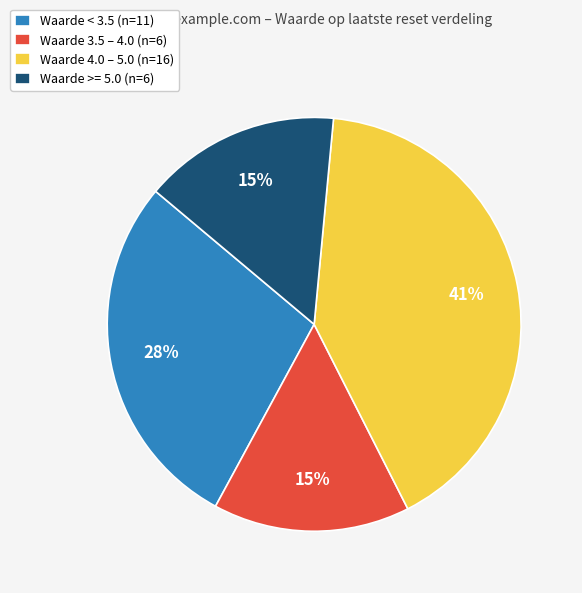

To the nearest percent, what portion does Waarde >= 5.0 (n=6) represent?

15%